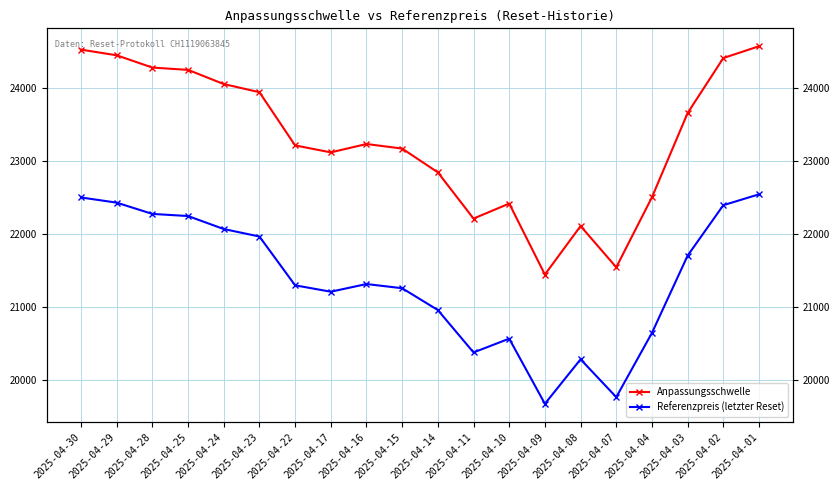

True or false: Anpassungsschwelle has a value of 7696.0 at 2025-04-24.

False